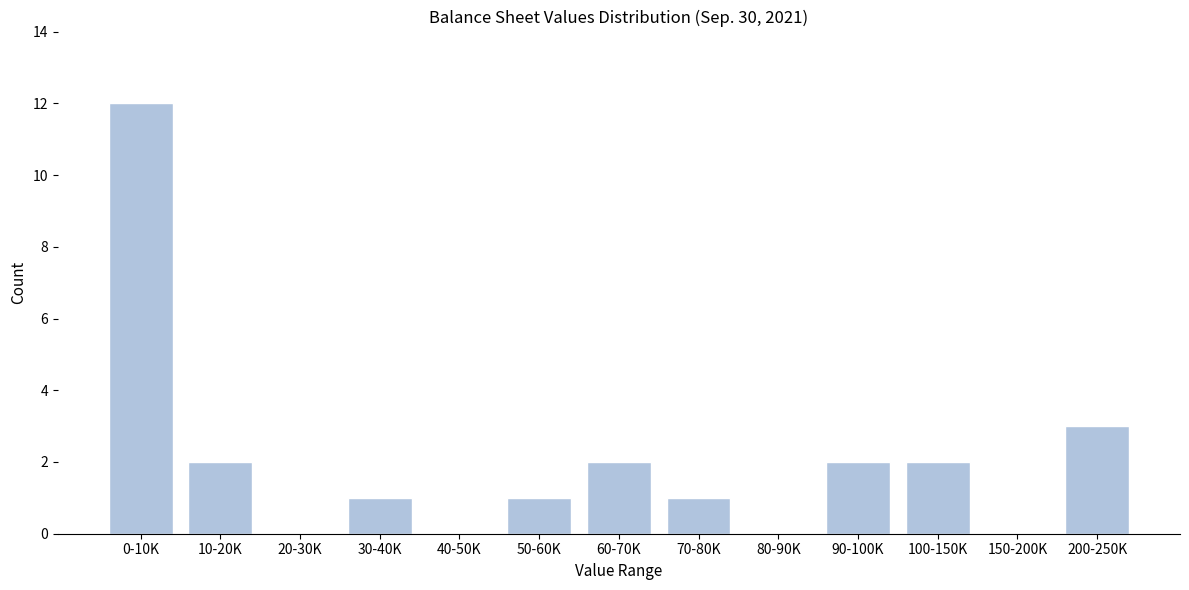

Reading left to right, extract all data points from this chart.

0-10K=12	10-20K=2	20-30K=0	30-40K=1	40-50K=0	50-60K=1	60-70K=2	70-80K=1	80-90K=0	90-100K=2	100-150K=2	150-200K=0	200-250K=3